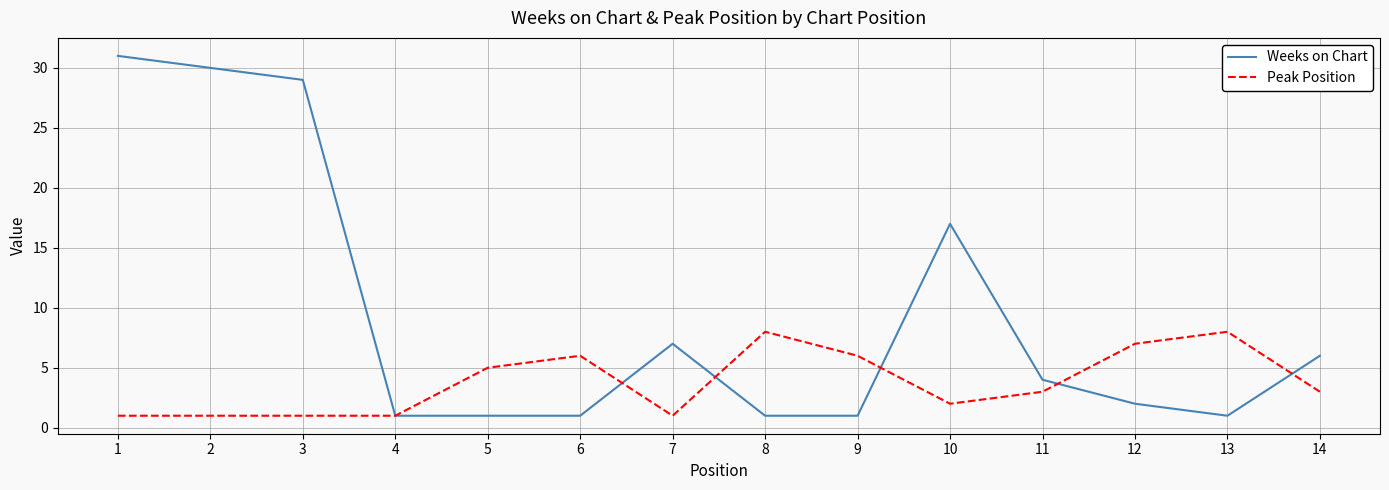

Reading right to left, list all the values displayed in this chart.

Weeks on Chart: 14=6	13=1	12=2	11=4	10=17	9=1	8=1	7=7	6=1	5=1	4=1	3=29	2=30	1=31
Peak Position: 14=3	13=8	12=7	11=3	10=2	9=6	8=8	7=1	6=6	5=5	4=1	3=1	2=1	1=1